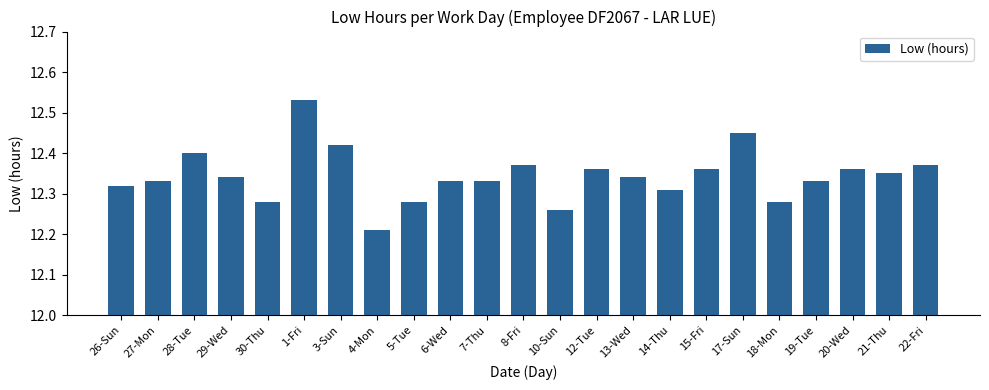

What is the sum of the values at 14-Thu and 27-Mon?

24.6